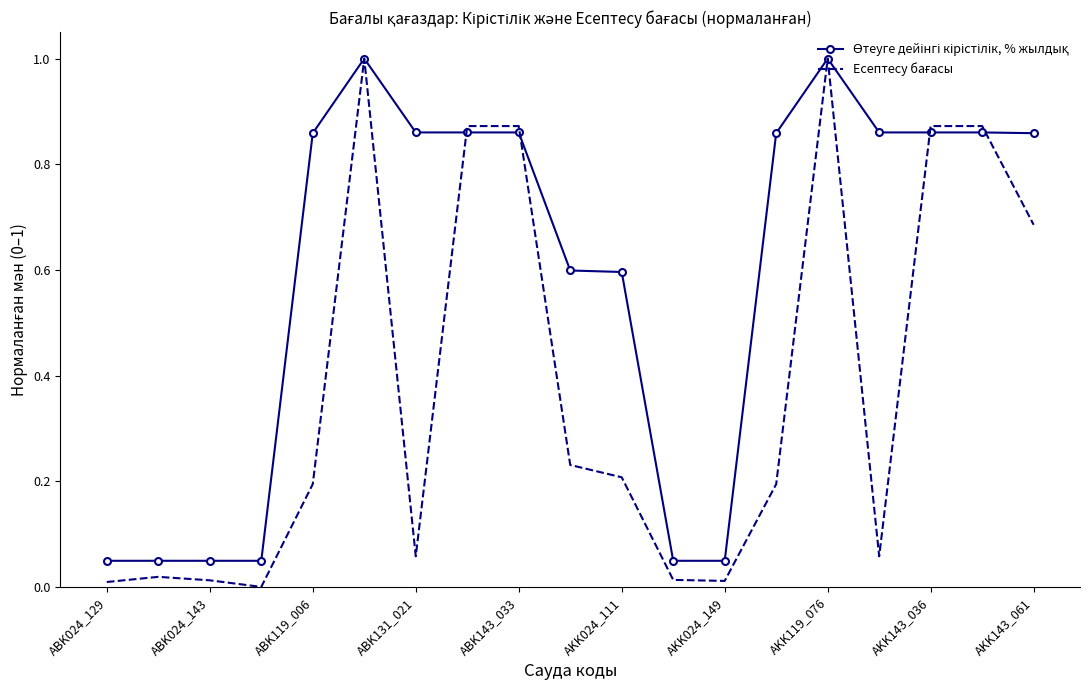

What is the maximum value shown in the chart?

1.0